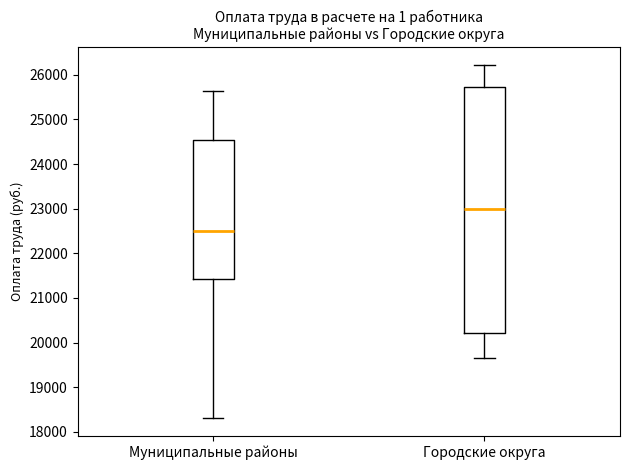

Comparing the boxes themselves (not the whiskers), which one is the tallest?

Городские округа